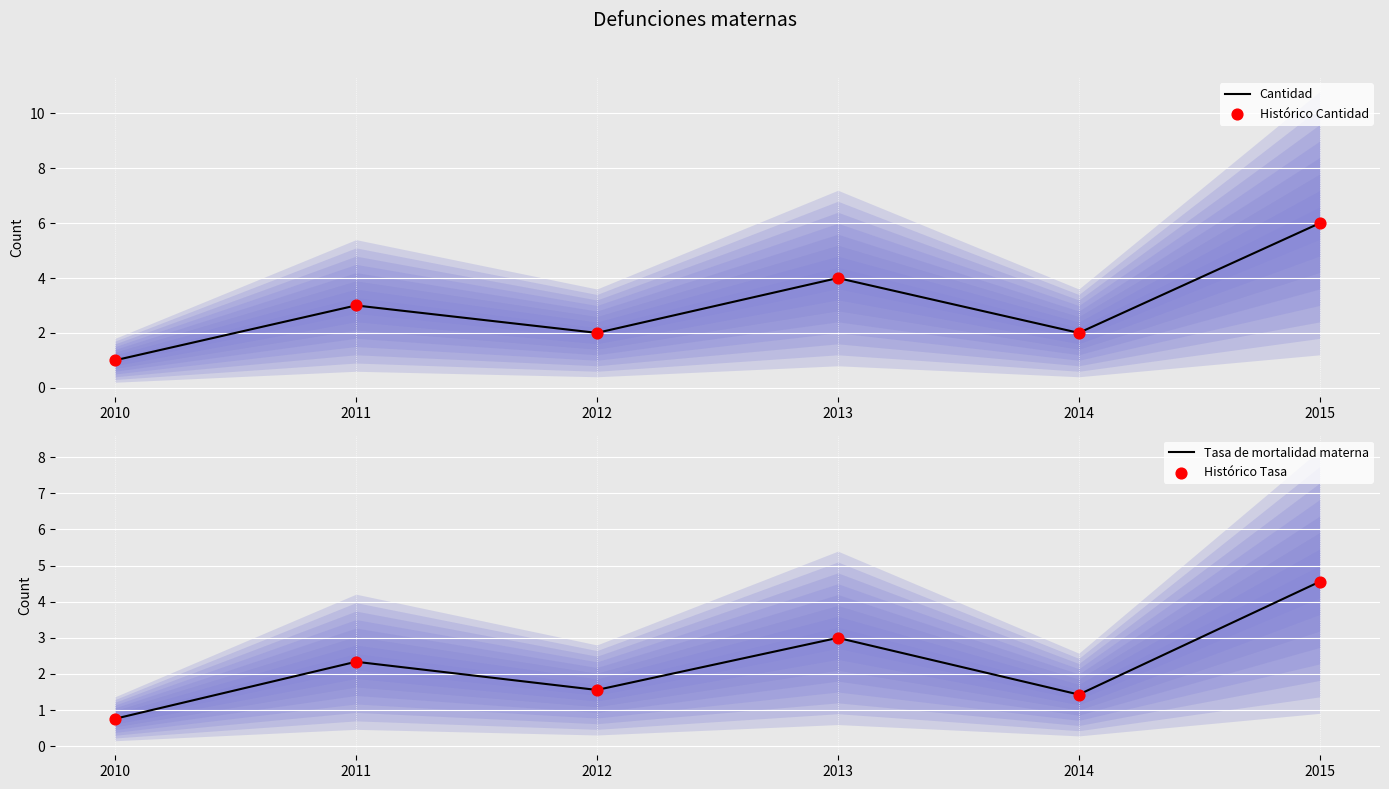

At how many categories does at least one series exceed 3?

2